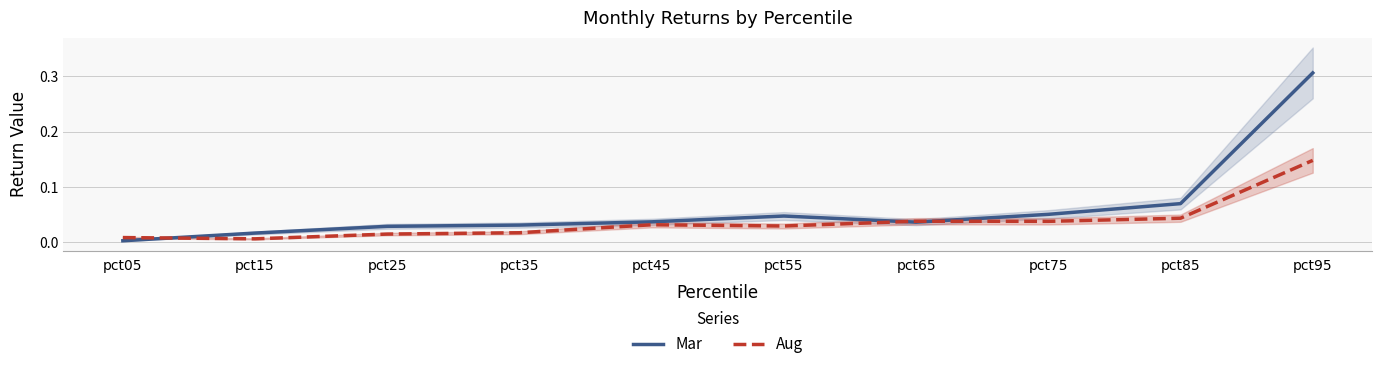

What is the maximum value shown in the chart?

0.3